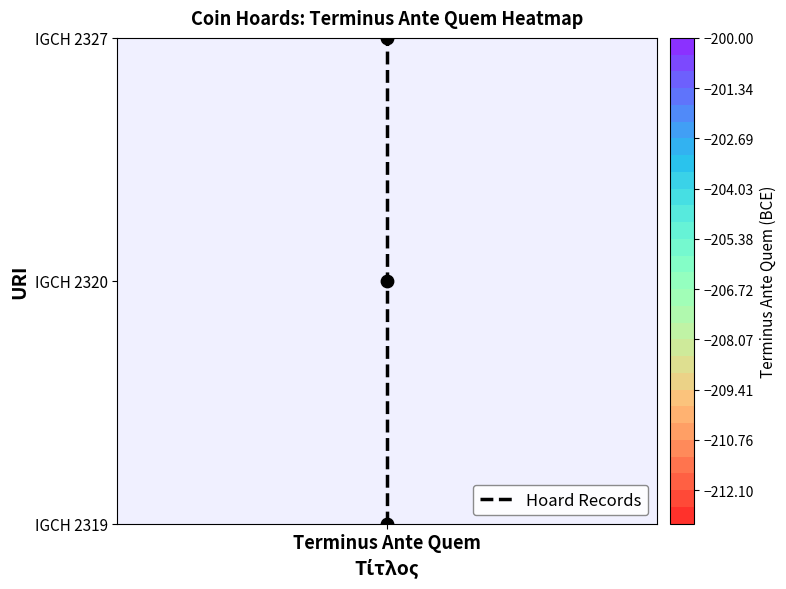

What is the sum of all values?

3